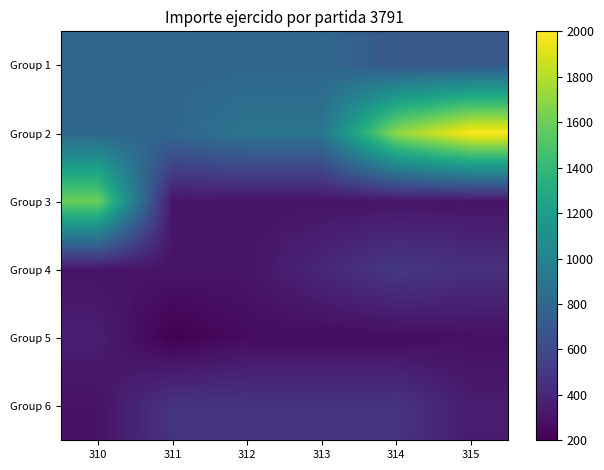

What is the greatest value displayed?

2000